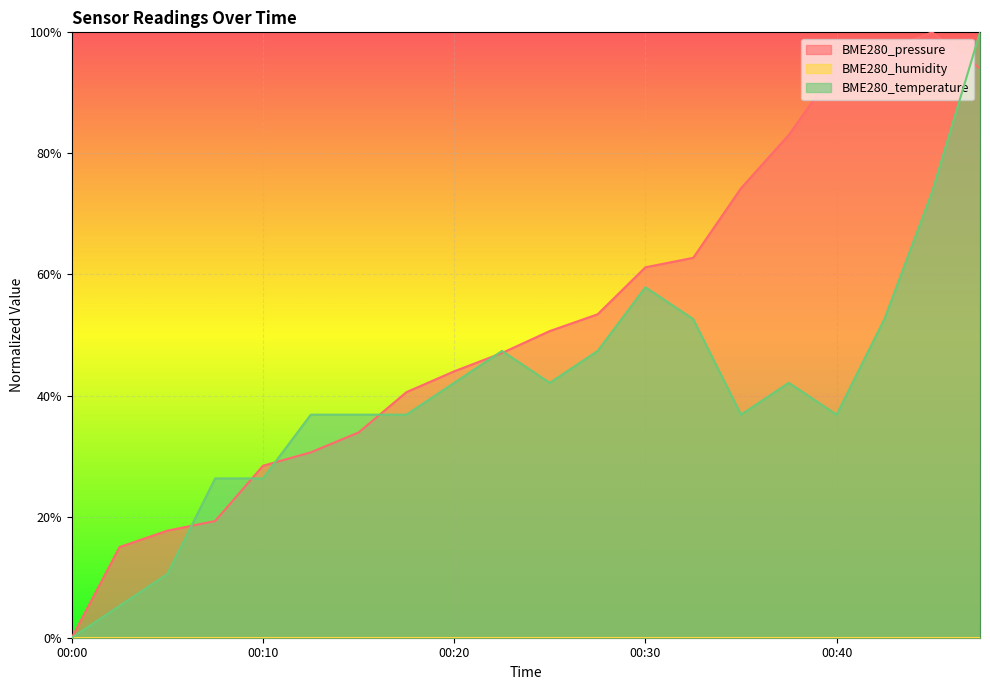

True or false: BME280_pressure has a value of 0.8 at 00:38.

True